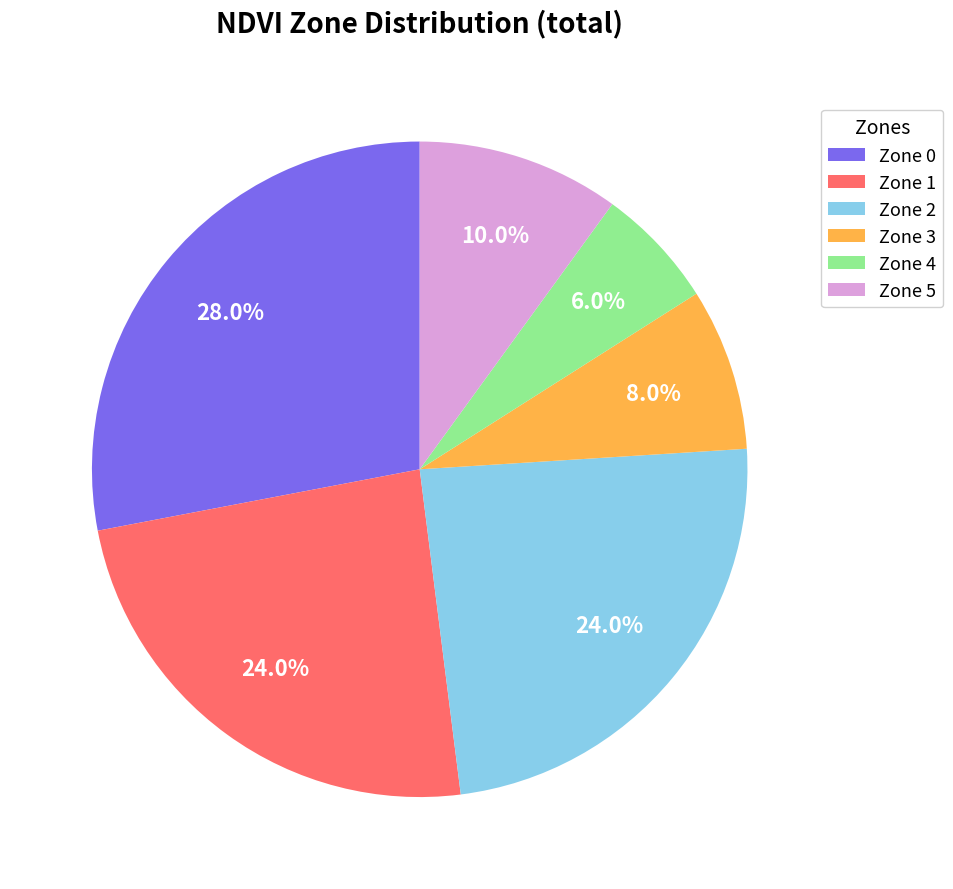

To the nearest percent, what is the combined percentage of Zone 3 and Zone 4?

14%